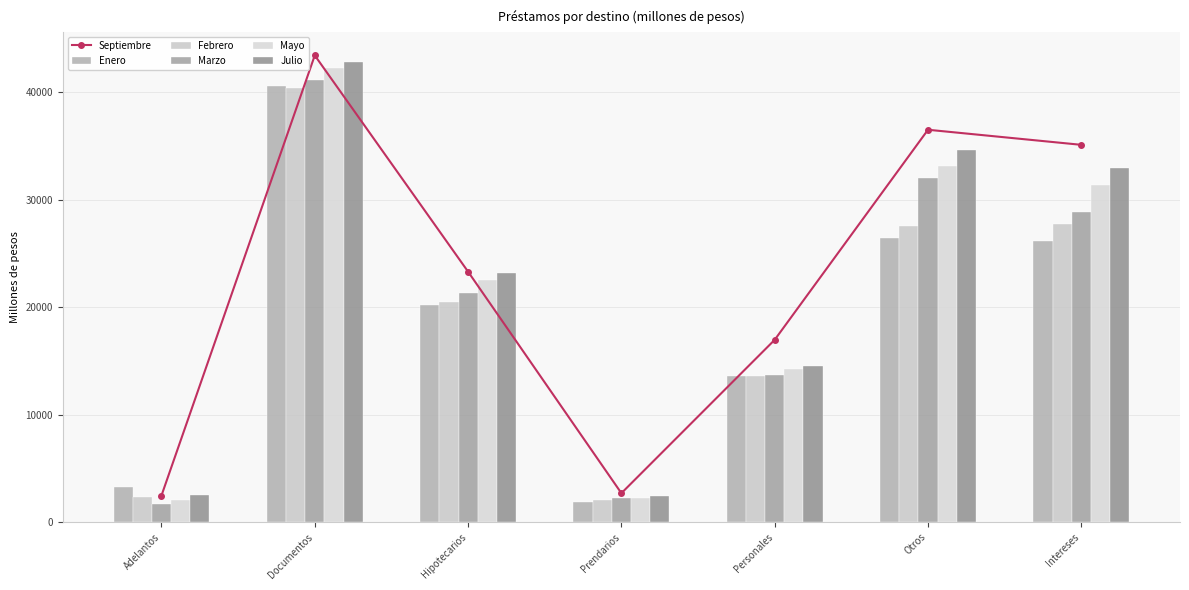

Does the chart contain any negative values?

No